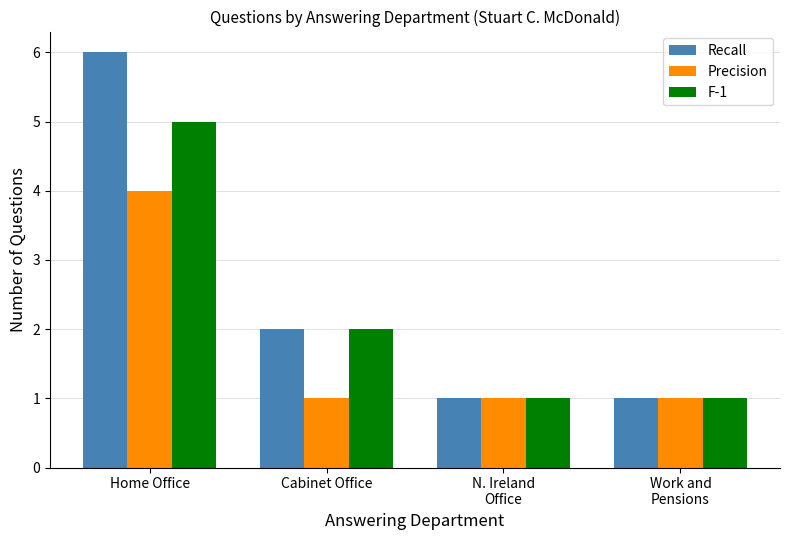

What is the difference between the F-1 values at Work and
Pensions and Cabinet Office?

1